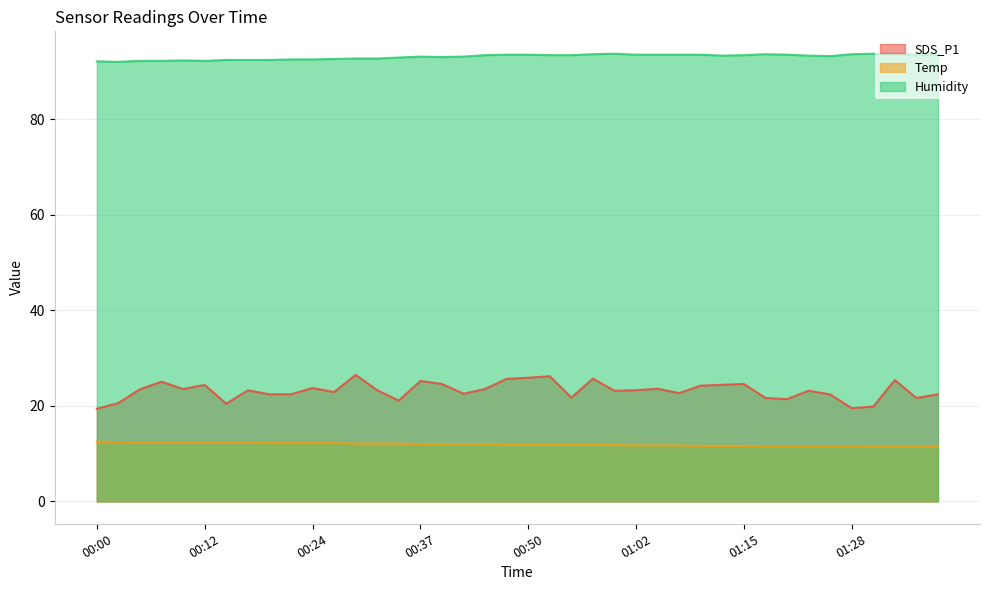

What is the maximum value shown in the chart?

93.7